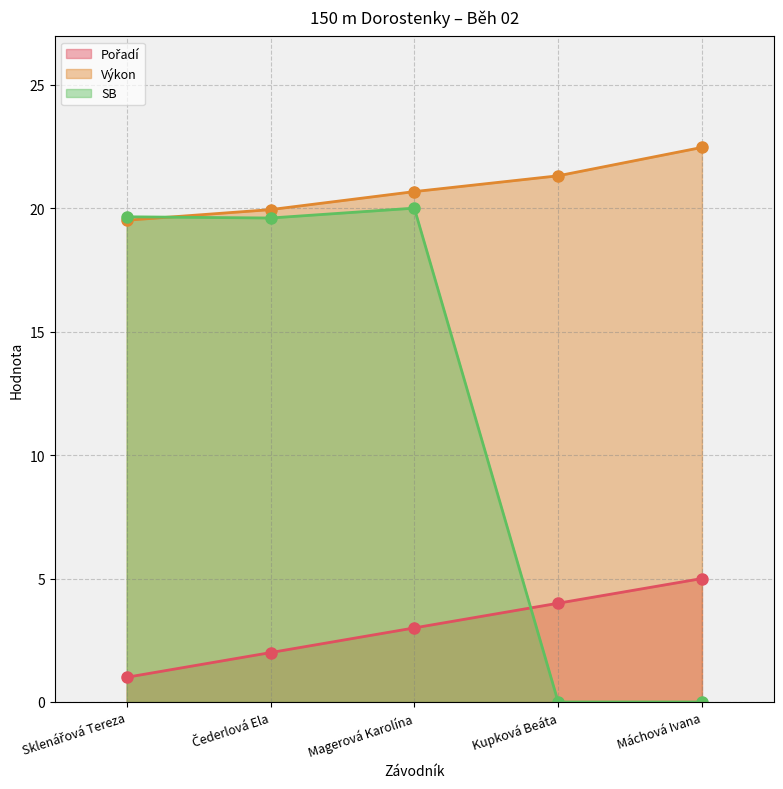

Is it true that Výkon equals 19.9 at Čederlová Ela?

True